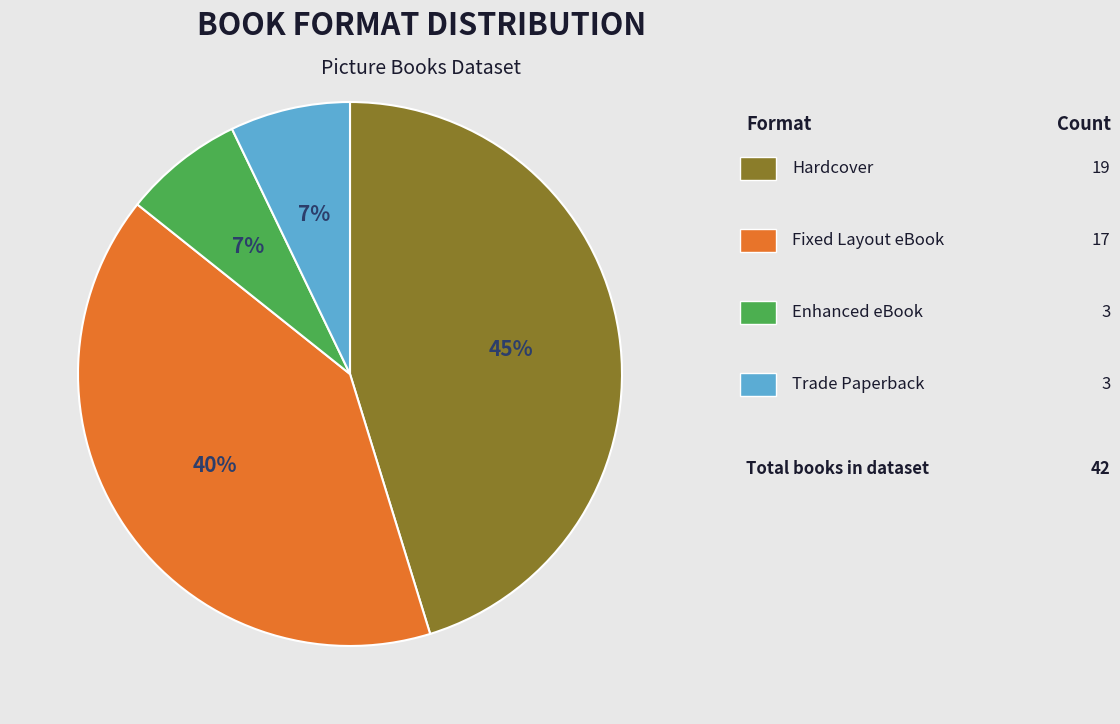

To the nearest percent, what is the difference between the largest and smallest slice percentages?

38%